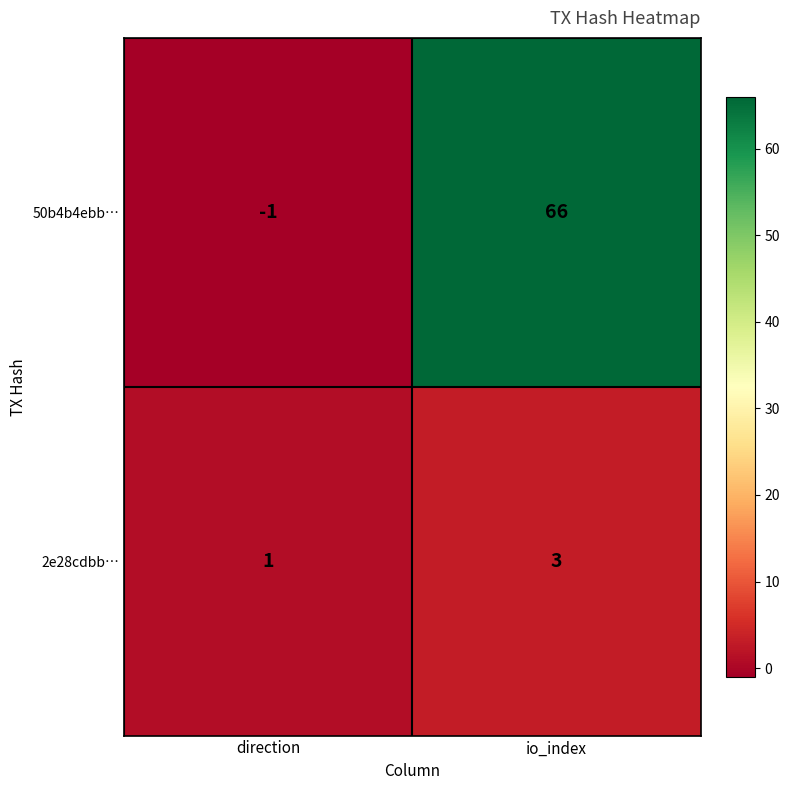

Where is 2e28cdbb… nearest to the value 2?

direction